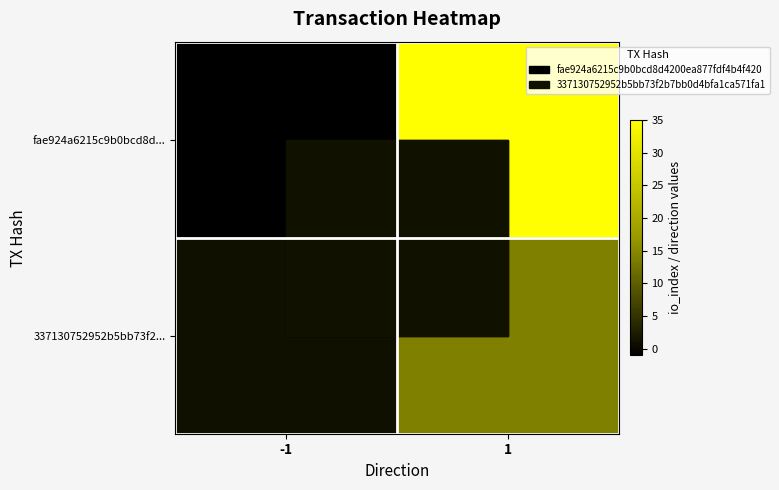

Which category has the highest value across all series?

1